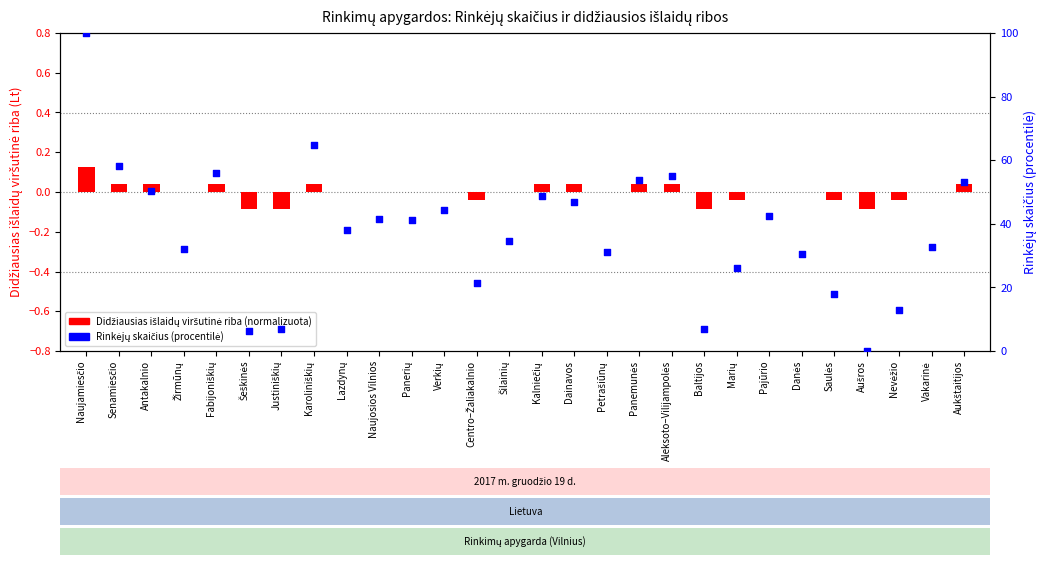

Which series contains the lowest Y value?

Didžiausias išlaidų viršutinė riba